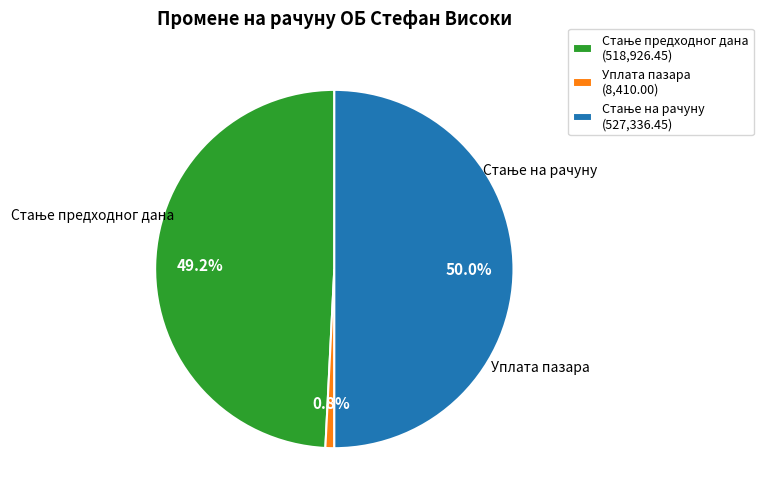

How many segments does this pie chart have?

3